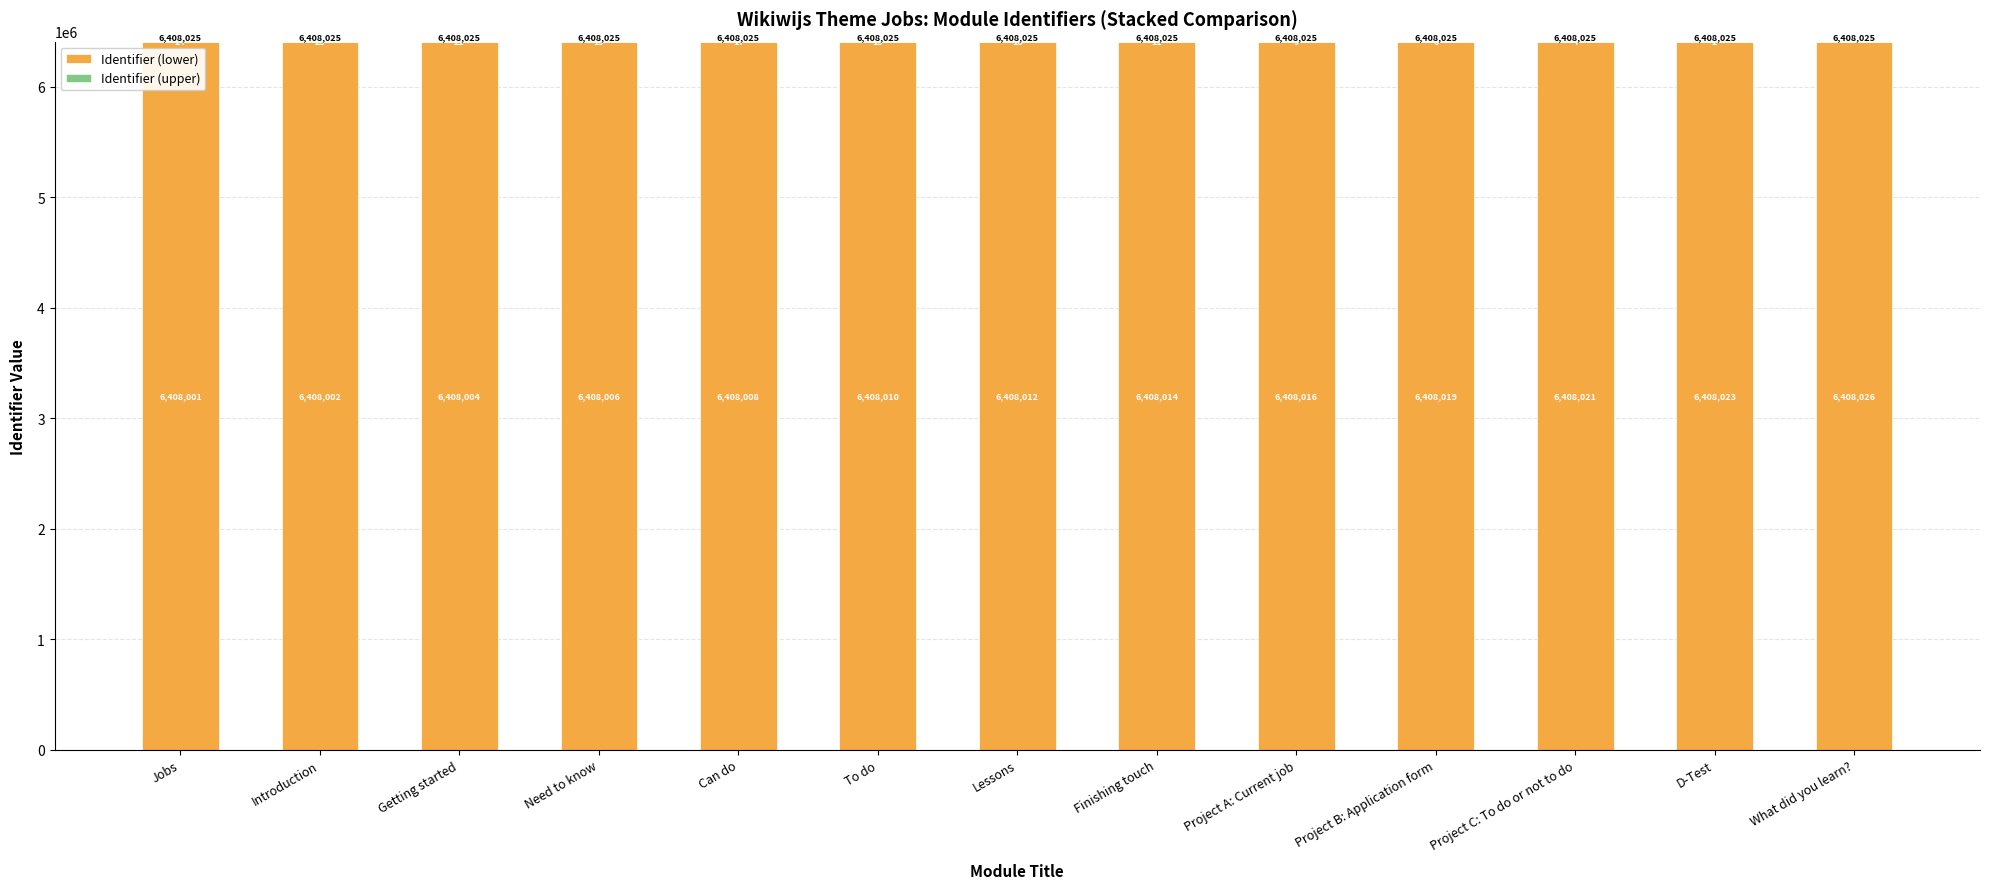

Which series has the largest total across all categories?

Identifier (lower)